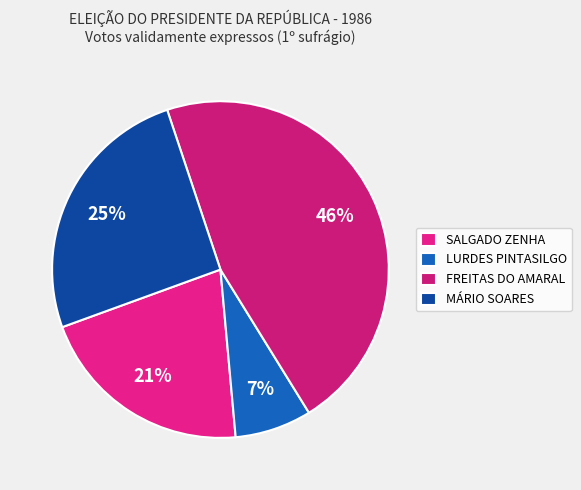

How many segments does this pie chart have?

4